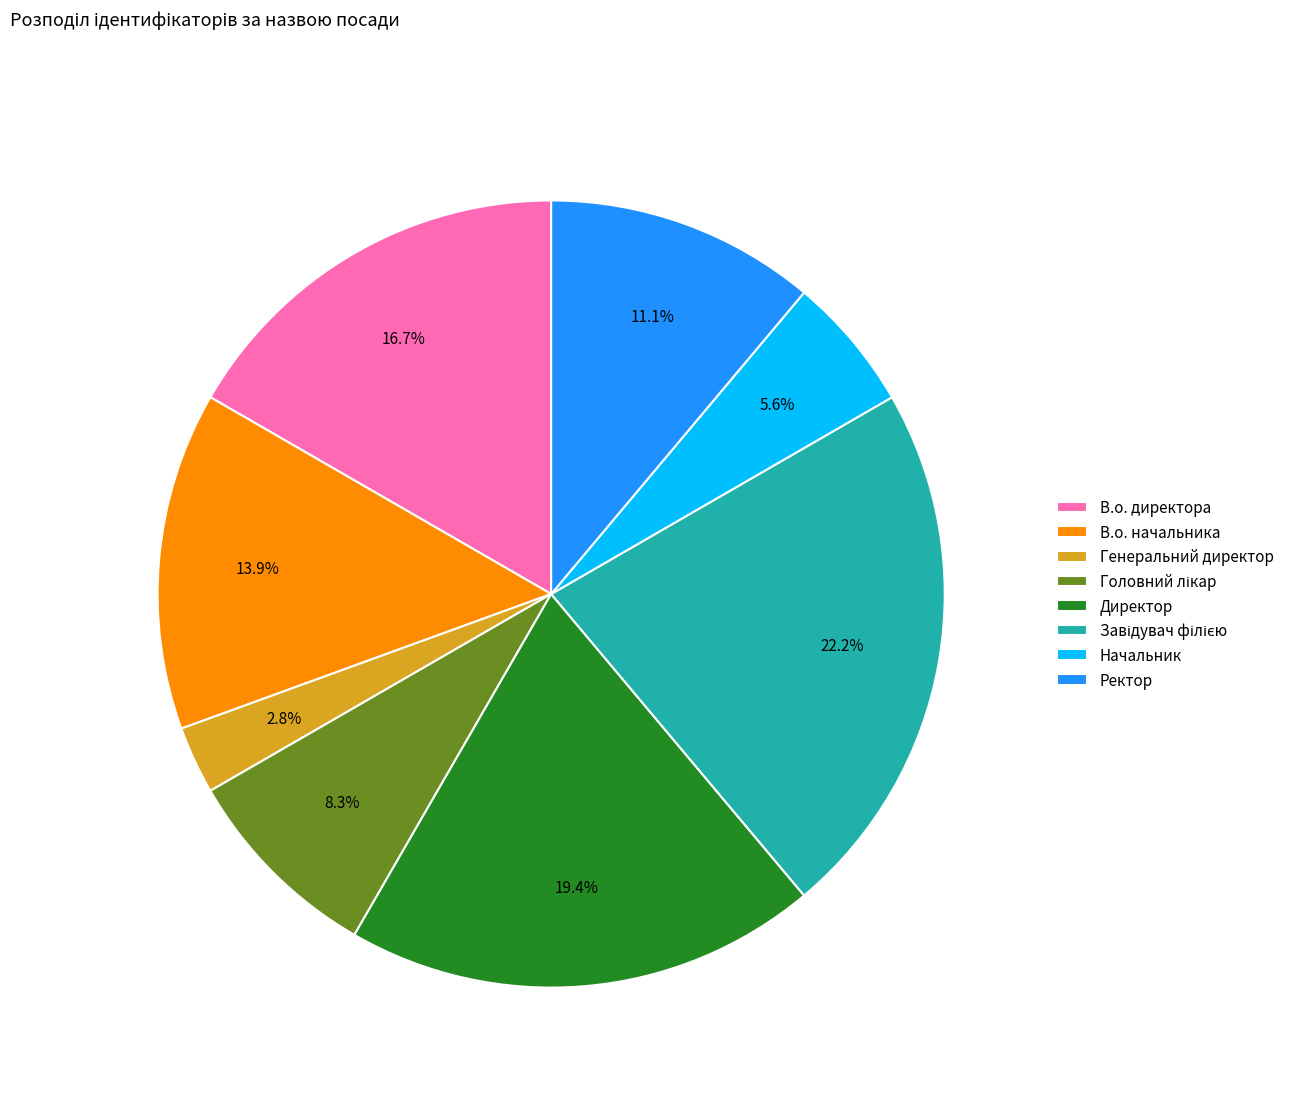

Do Директор and Ректор together represent more than half of the pie?

No